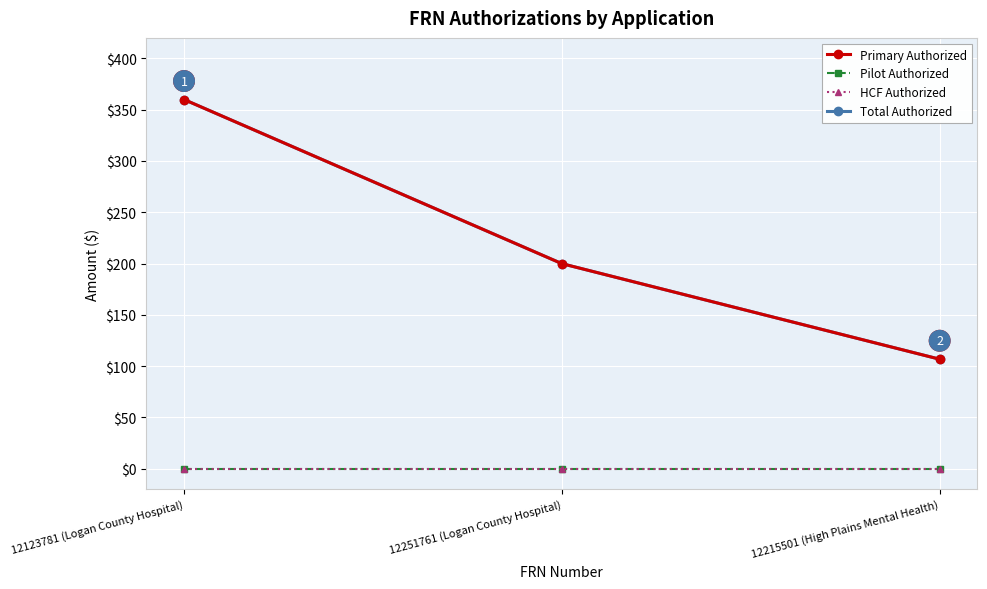

True or false: HCF Authorized has a value of 0.0 at 12215501 (High Plains Mental Health).

True